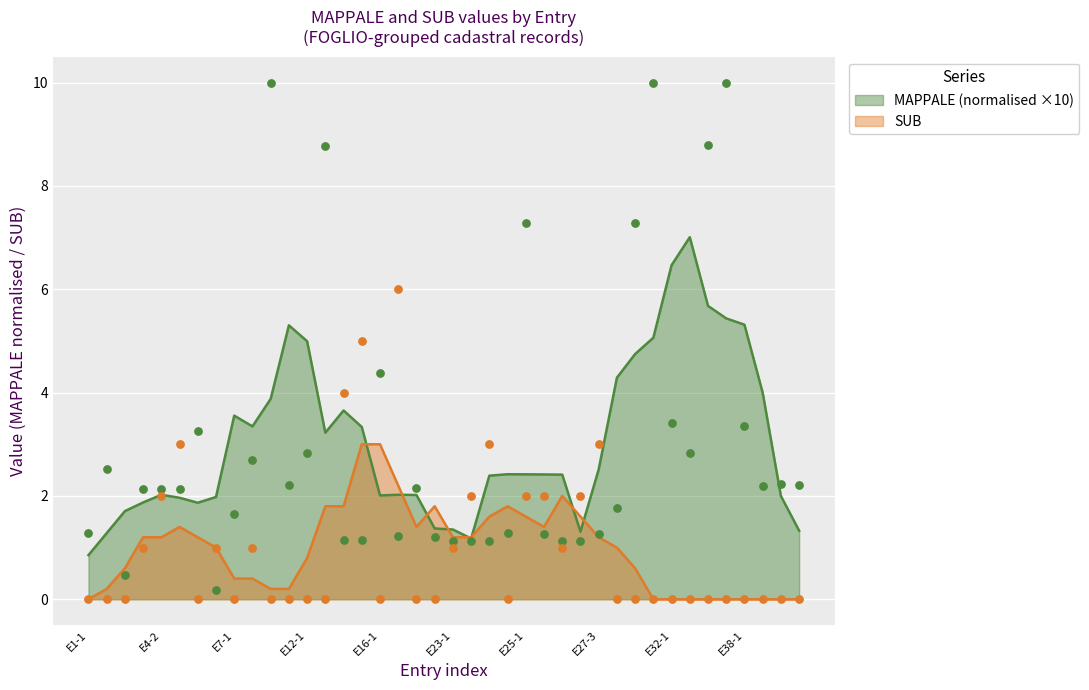

Which category has the lowest value in the MAPPALE (normalised ×10) series?

E1-1